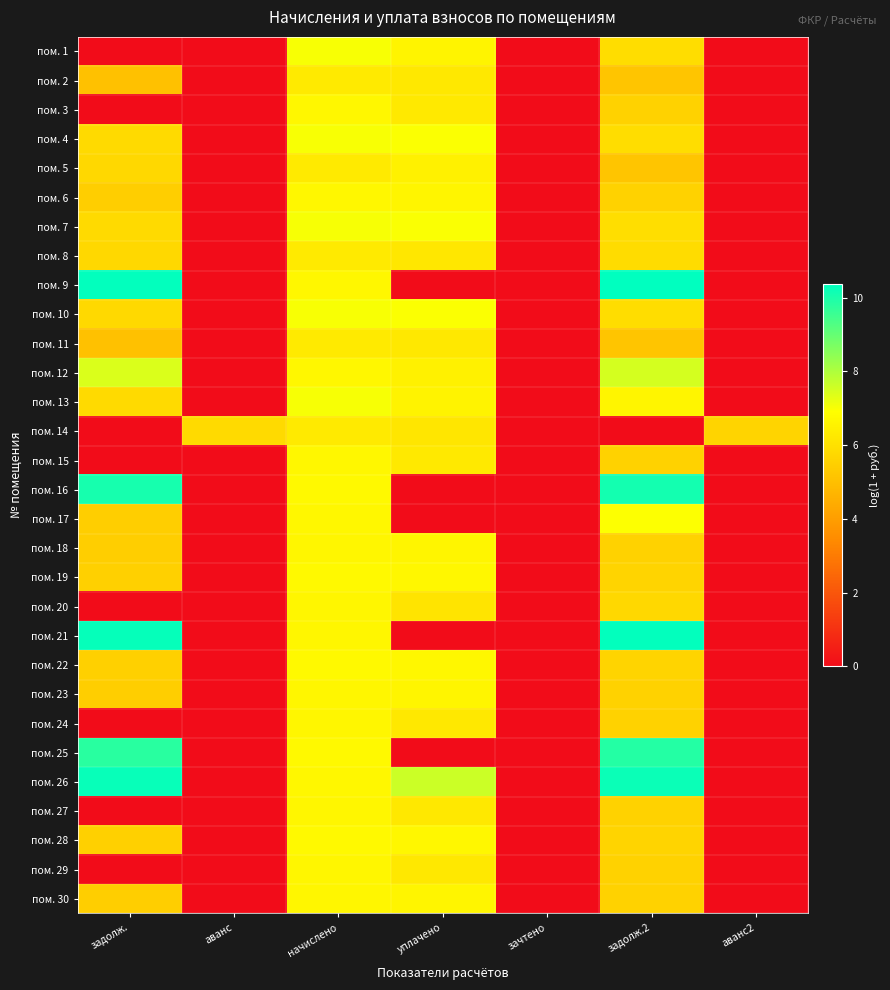

How many data points does each series have?

7